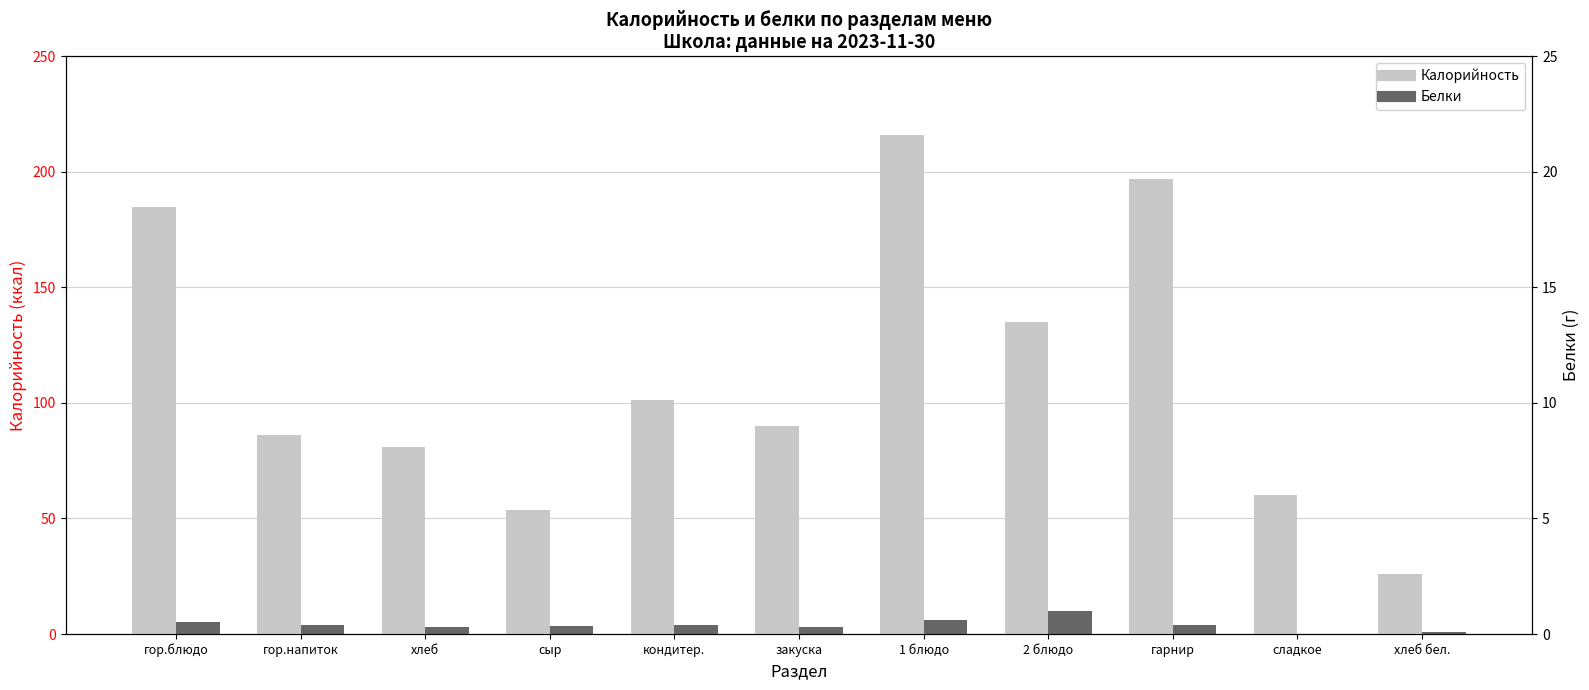

What is the difference between the highest and lowest values at 1 блюдо?

210.0